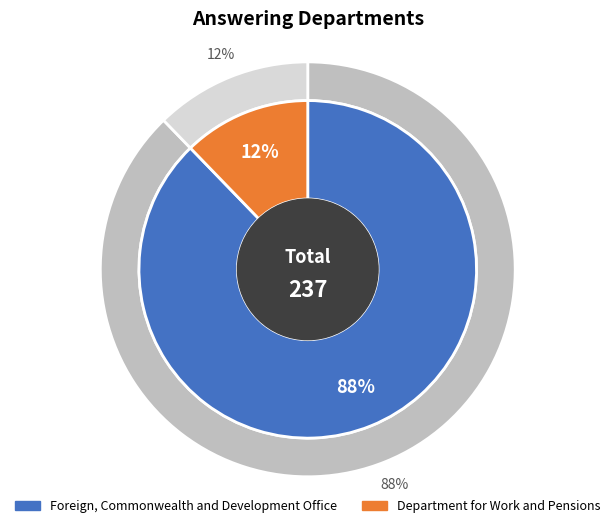

Which slice represents more than half of the pie?

Foreign, Commonwealth and Development Office